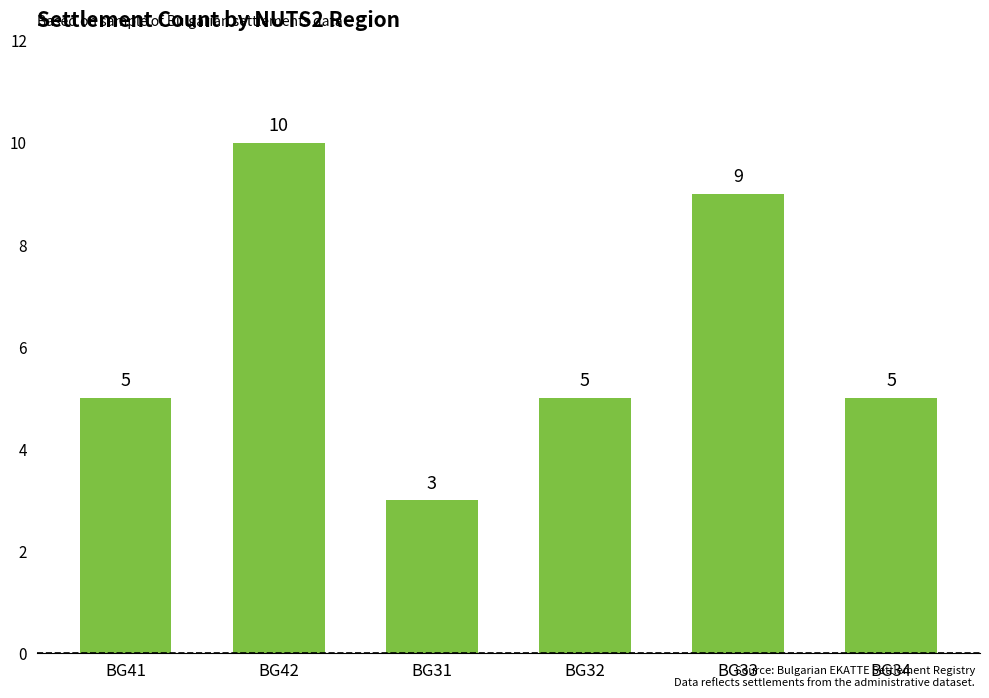

The value at BG41 is 5. True or false?

True